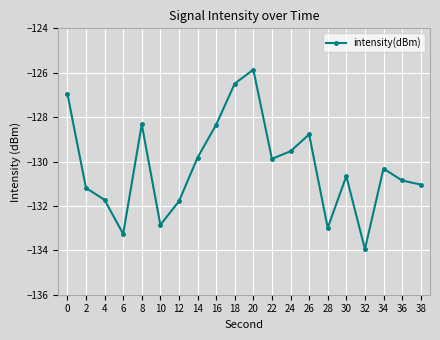

Is it true that the value at 20 is -125.9?

True